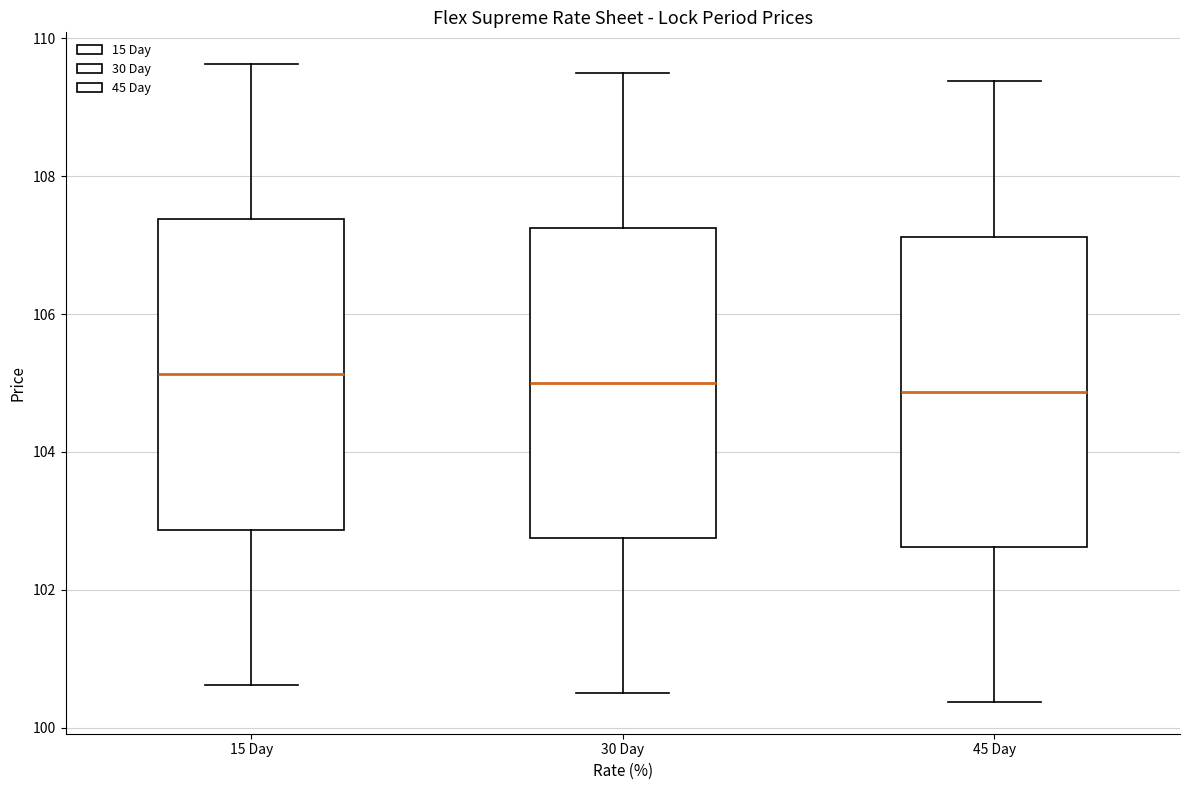

Reading left to right, read every box against the y-axis: the position of its median line, the range the box covers, and the ends of its whiskers. The values are not printed on the chart, so give them approximately, as read against the axis.

15 Day: median 105.2, box 102.8 to 107.4, whiskers 100.6 to 109.6
30 Day: median 105.0, box 102.8 to 107.2, whiskers 100.6 to 109.6
45 Day: median 104.8, box 102.6 to 107.2, whiskers 100.4 to 109.4